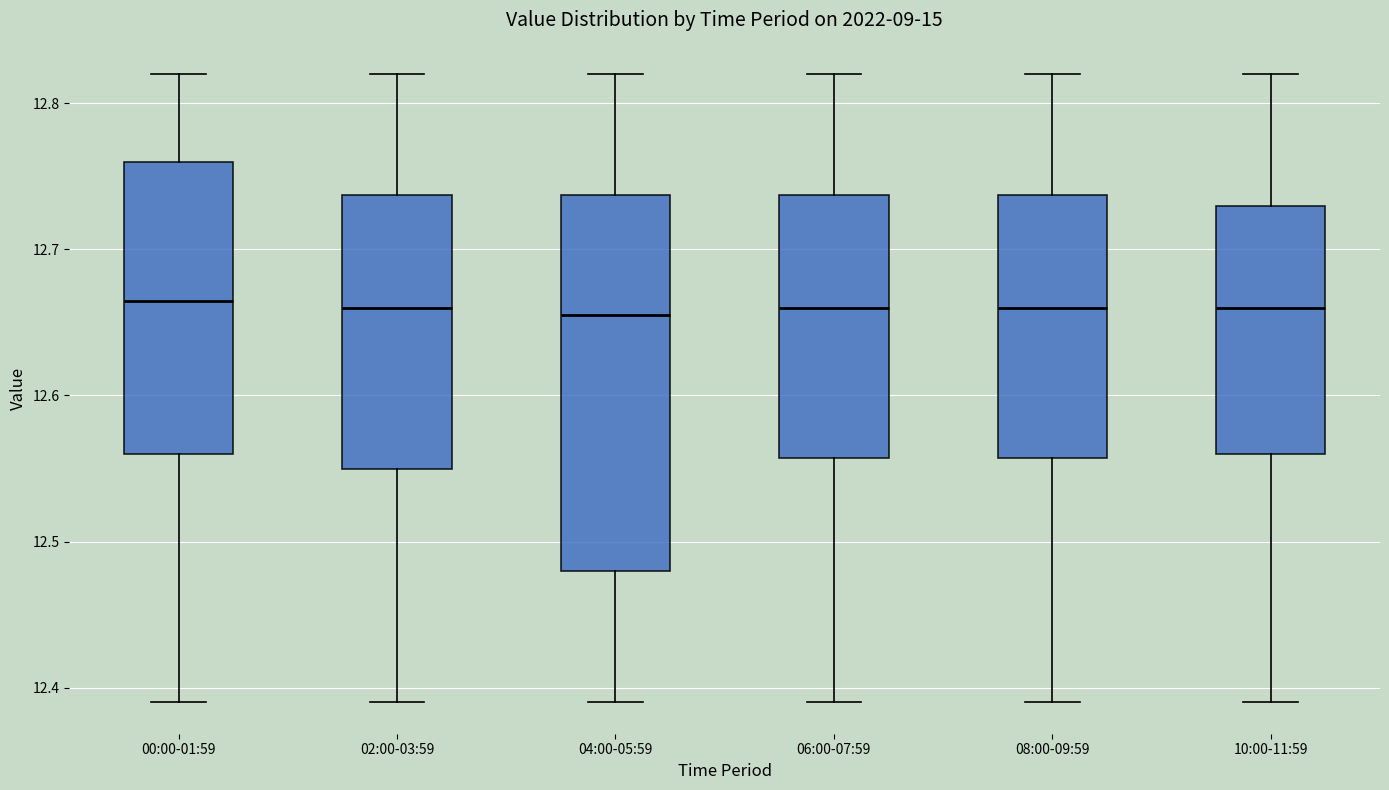

Reading left to right, read every box against the y-axis: the position of its median line, the range the box covers, and the ends of its whiskers. The values are not printed on the chart, so give them approximately, as read against the axis.

00:00-01:59: median 12.67, box 12.56 to 12.76, whiskers 12.39 to 12.82
02:00-03:59: median 12.66, box 12.55 to 12.74, whiskers 12.39 to 12.82
04:00-05:59: median 12.66, box 12.48 to 12.74, whiskers 12.39 to 12.82
06:00-07:59: median 12.66, box 12.56 to 12.74, whiskers 12.39 to 12.82
08:00-09:59: median 12.66, box 12.56 to 12.74, whiskers 12.39 to 12.82
10:00-11:59: median 12.66, box 12.56 to 12.73, whiskers 12.39 to 12.82